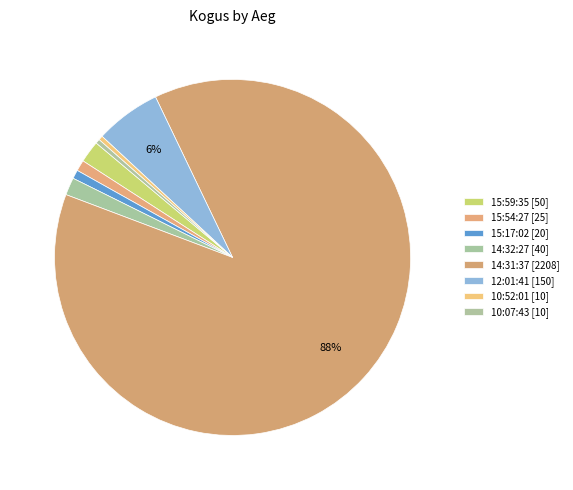

Which category has the biggest portion of the pie?

14:31:37